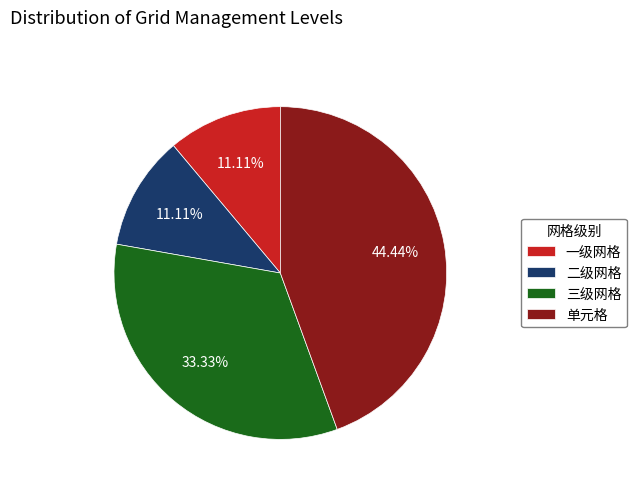

Does 单元格 represent more than half of the total?

No